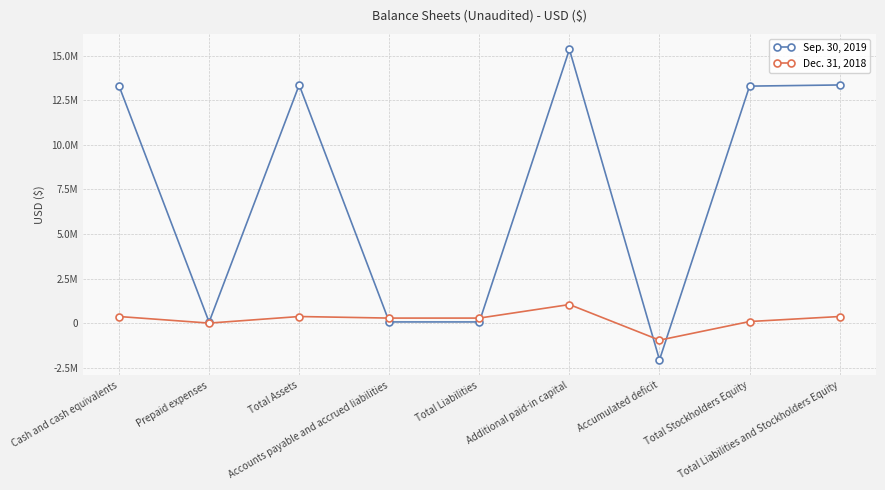

What is the label of the 8th point from the left?

Total Stockholders Equity